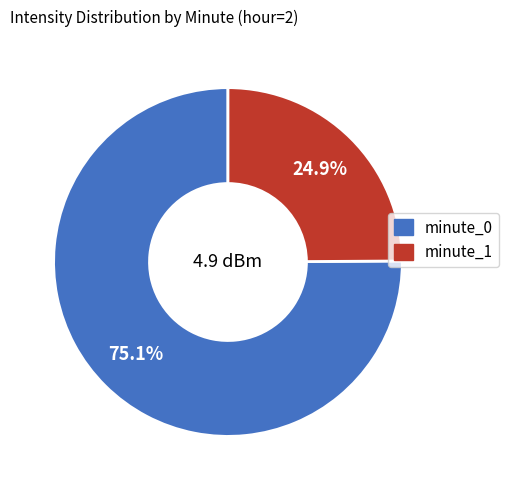

Between minute_0 and minute_1, which is larger?

minute_0